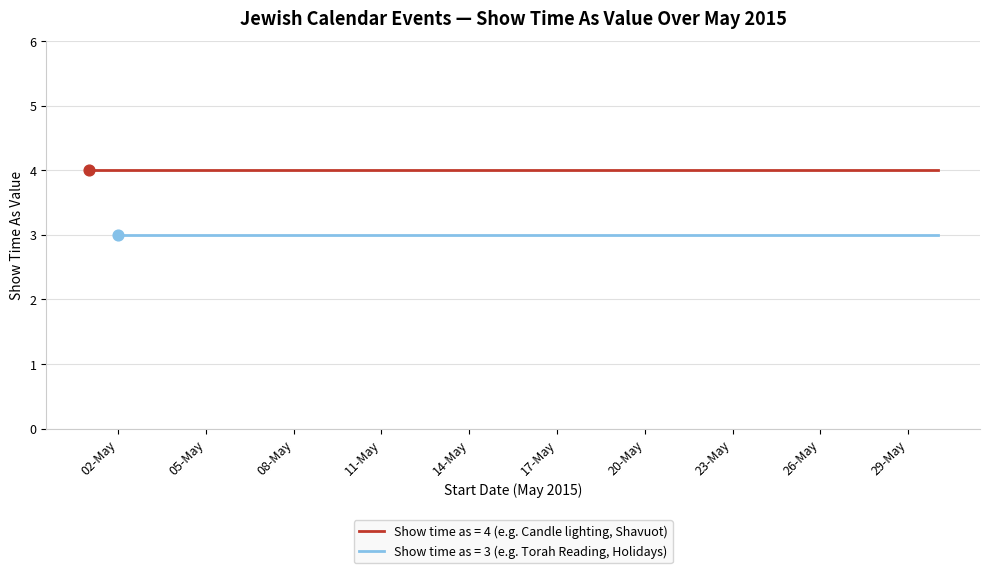

Which series contains the highest Y value?

Show time as (value 4)